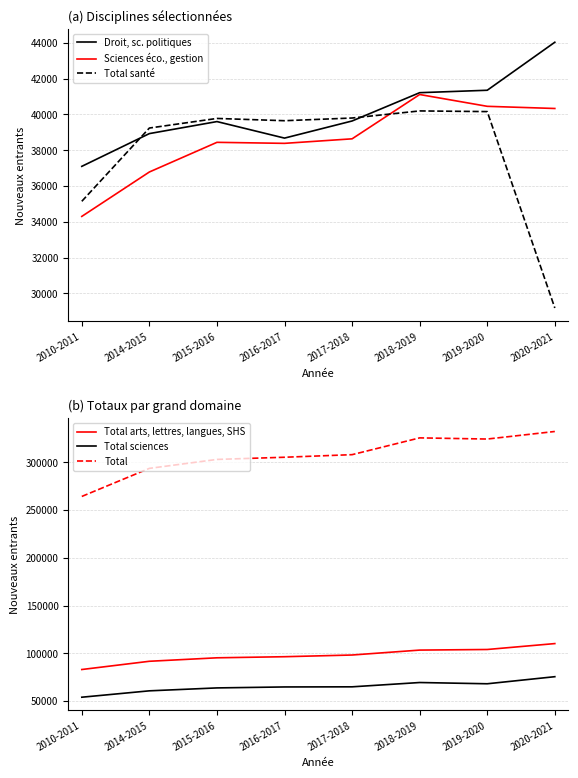

At how many categories does at least one series exceed 117369?

8